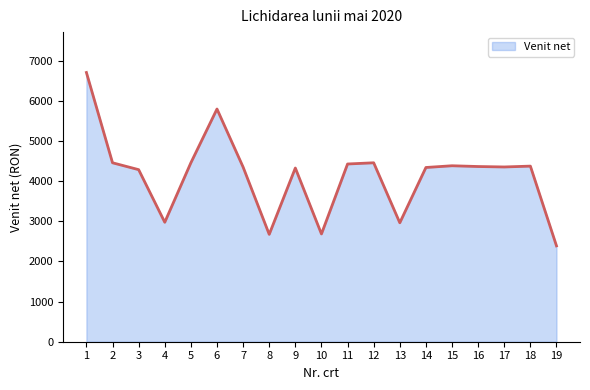

Which has a higher value, 16 or 8?

16